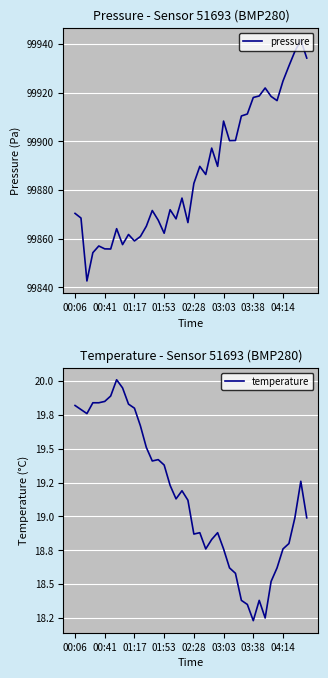

List the series in order of their peak value, lowest first.

temperature, pressure